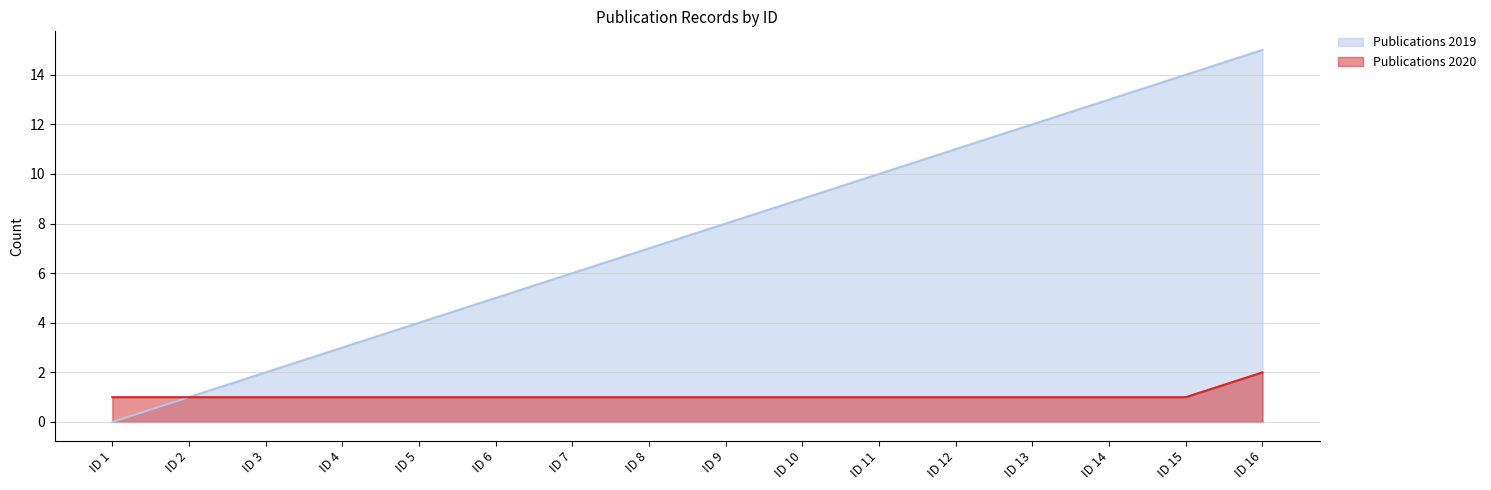

Is it true that Publications 2019 equals 12 at ID 13?

True